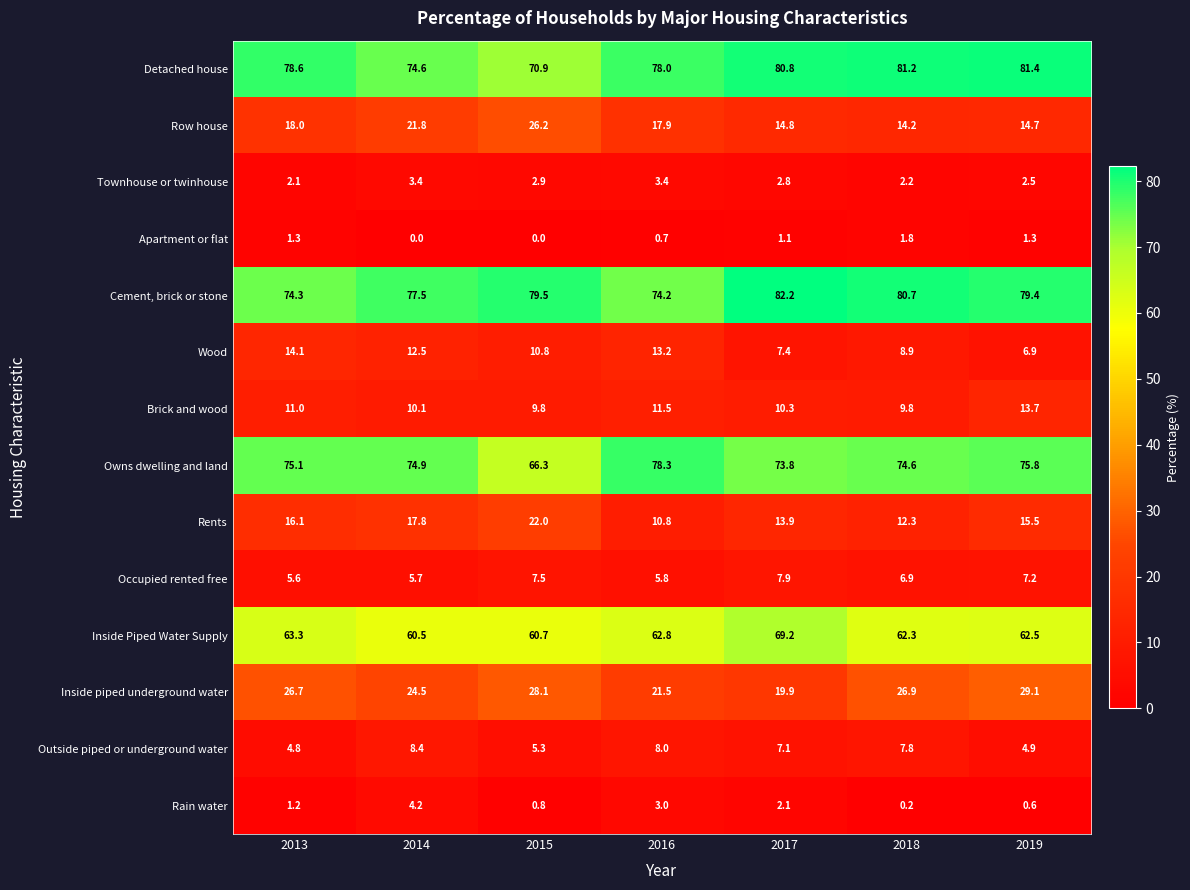

What is the sum of the Outside piped or underground water values at 2019 and 2017?

12.0